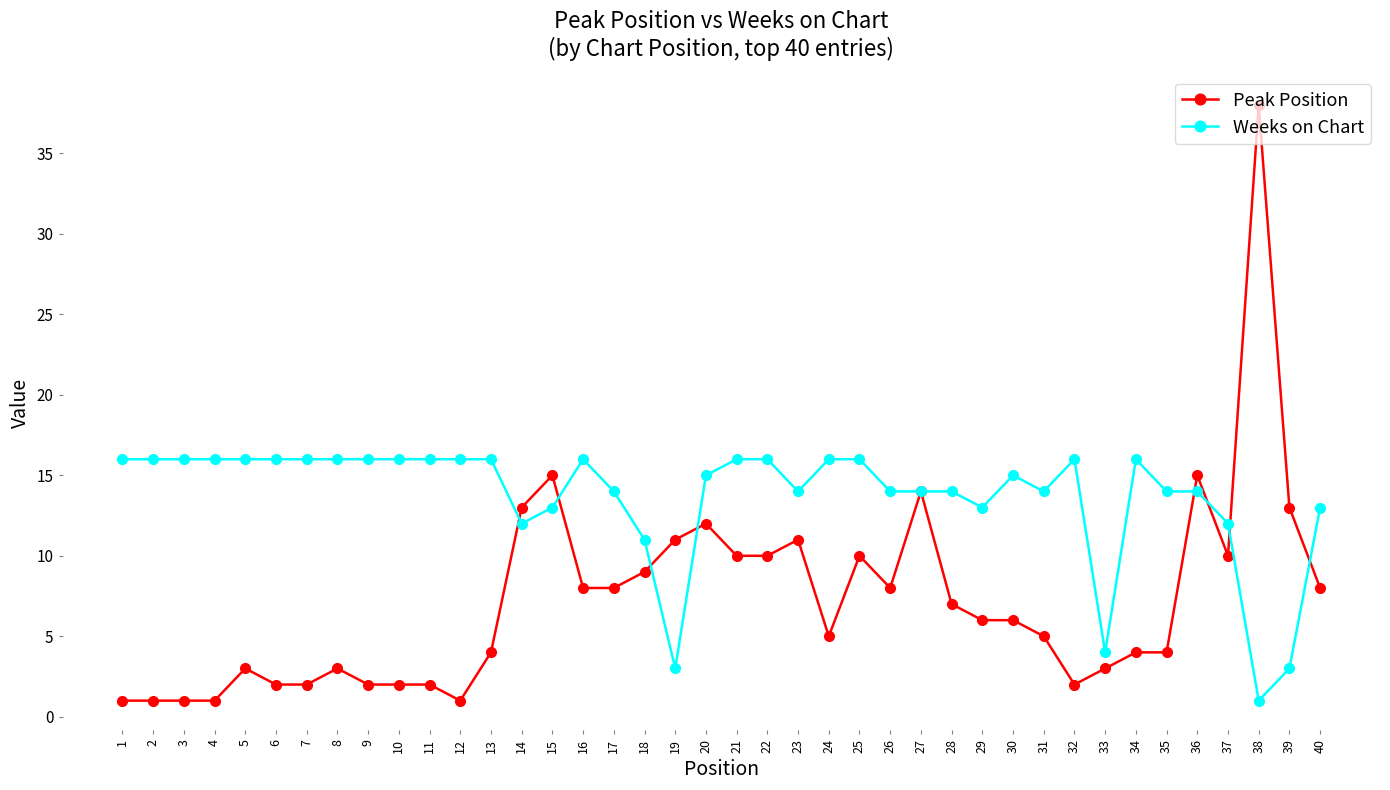

What are all the series names shown in the legend?

Peak Position, Weeks on Chart